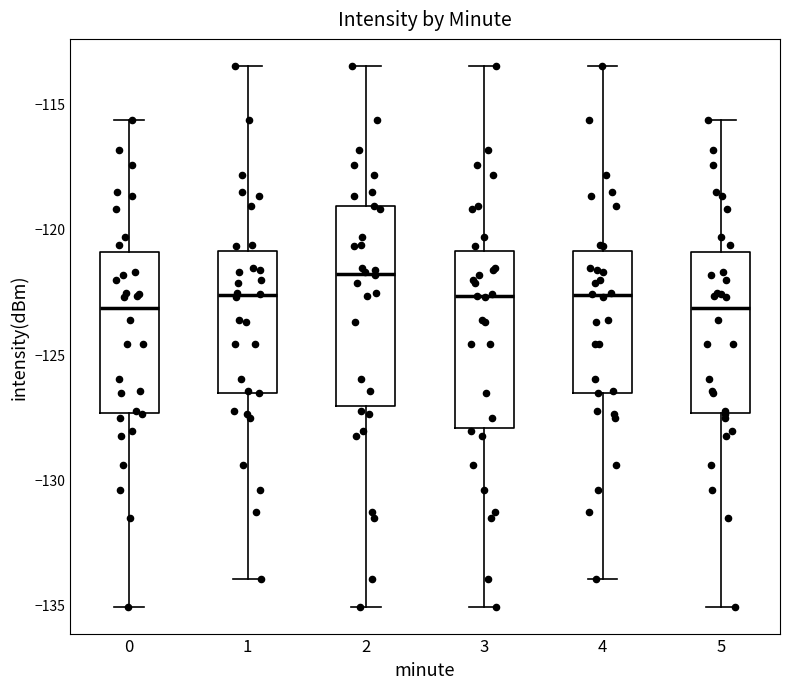

Comparing the boxes themselves (not the whiskers), which one is the tallest?

2